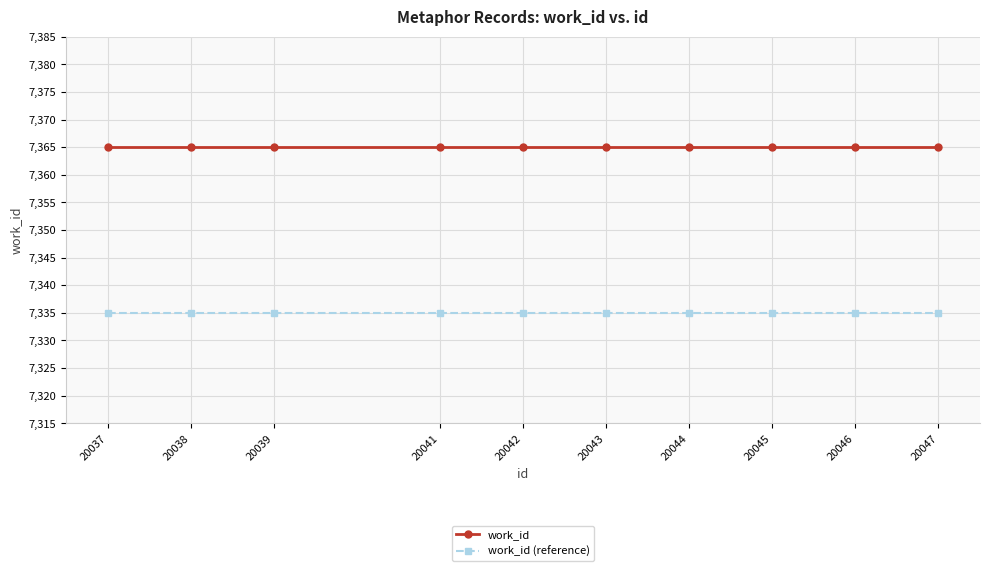

Rank the series by their maximum value, from highest to lowest.

work_id, work_id (reference)